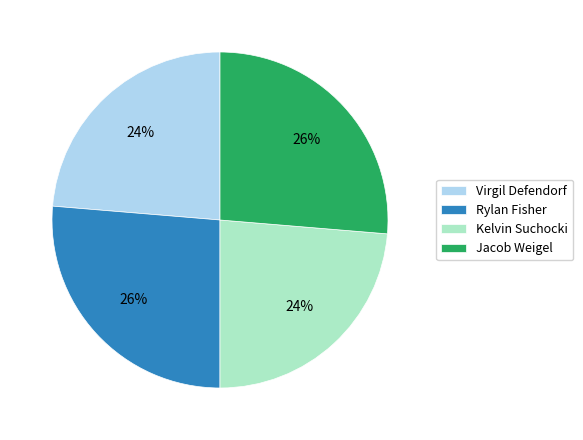

Approximately how many times larger is the value at Kelvin Suchocki compared to Rylan Fisher?

0.9